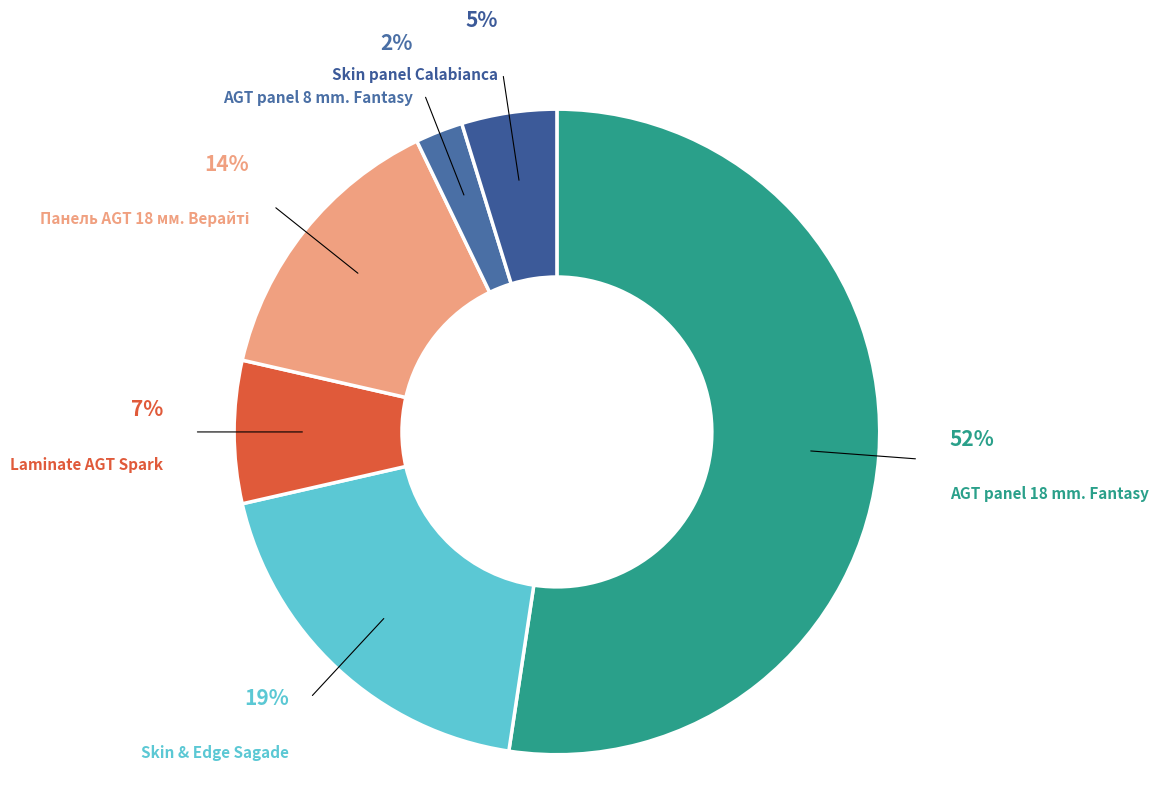

Count the number of slices in the pie.

6